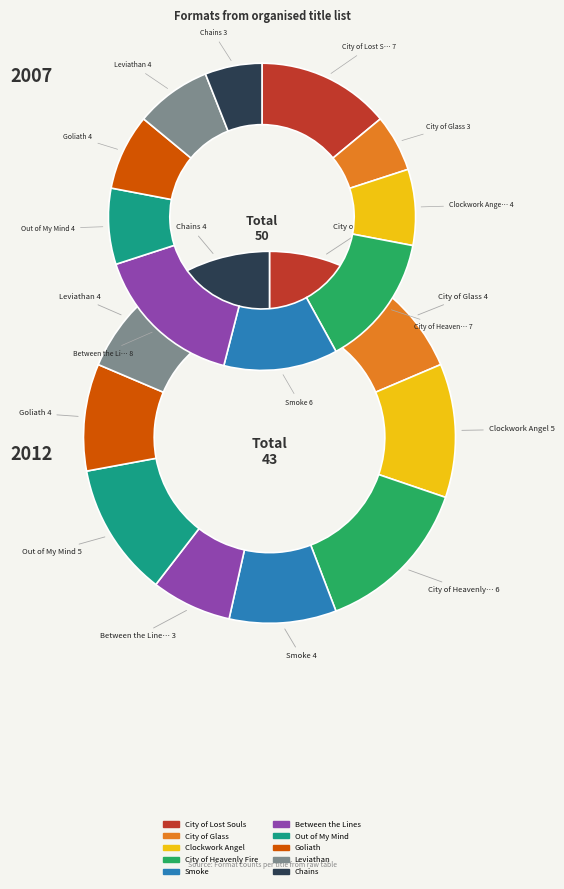

True or false: 4 accounts for 21% of the total.

False